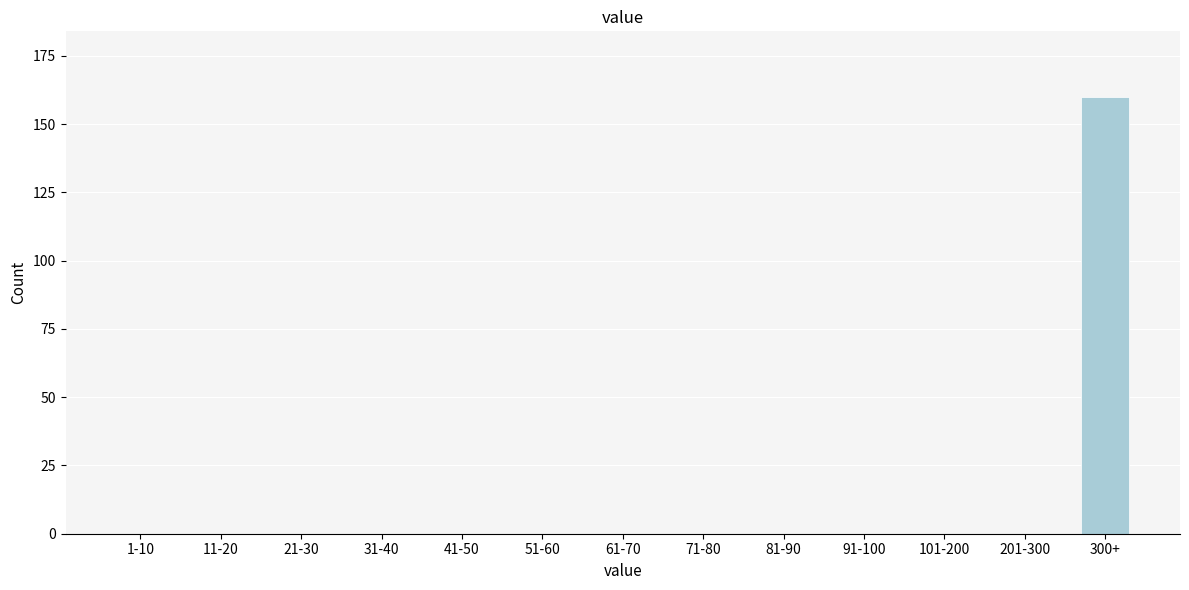

Reading left to right, what are all the values shown in this chart?

1-10=0	11-20=0	21-30=0	31-40=0	41-50=0	51-60=0	61-70=0	71-80=0	81-90=0	91-100=0	101-200=0	201-300=0	300+=160